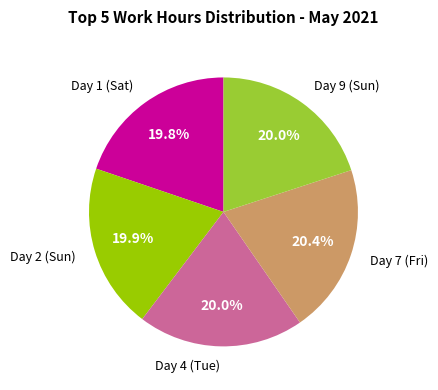

Count the number of slices in the pie.

5